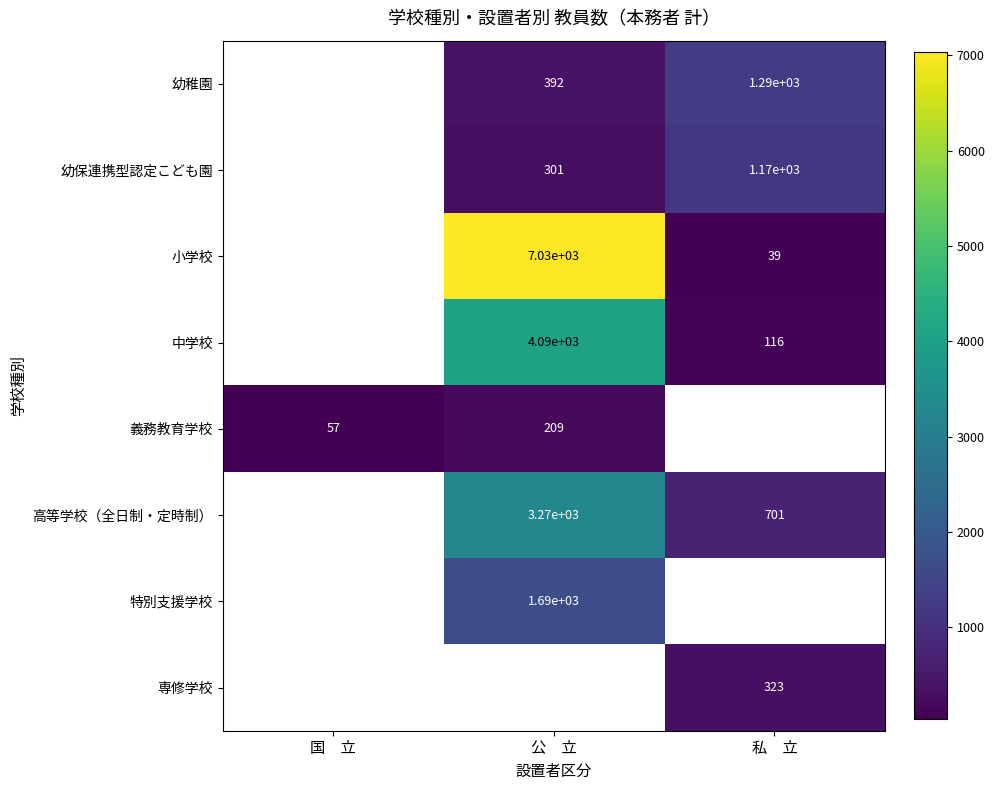

What is the difference between the 高等学校（全日制・定時制） values at 私　立 and 公　立?

2569